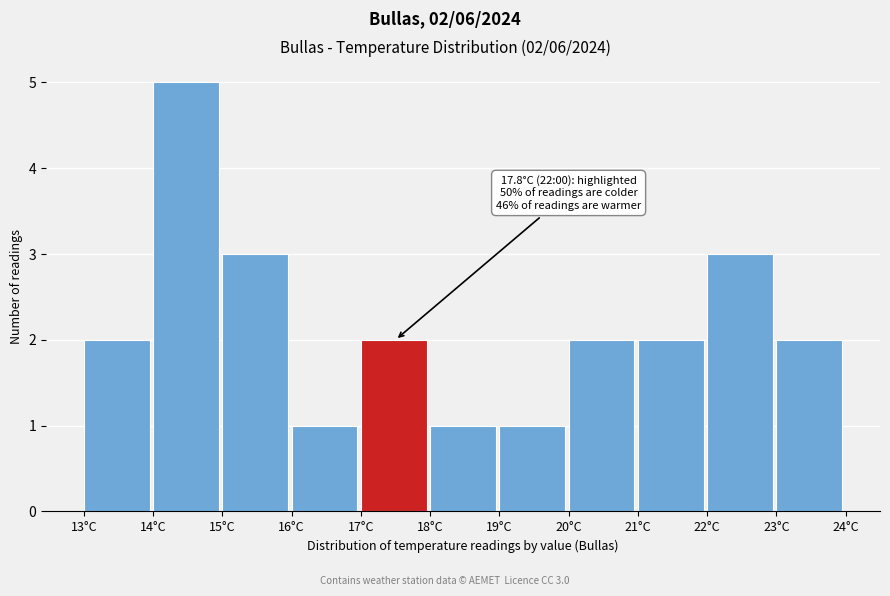

Which range on the x-axis has the tallest bar?

14 to 15